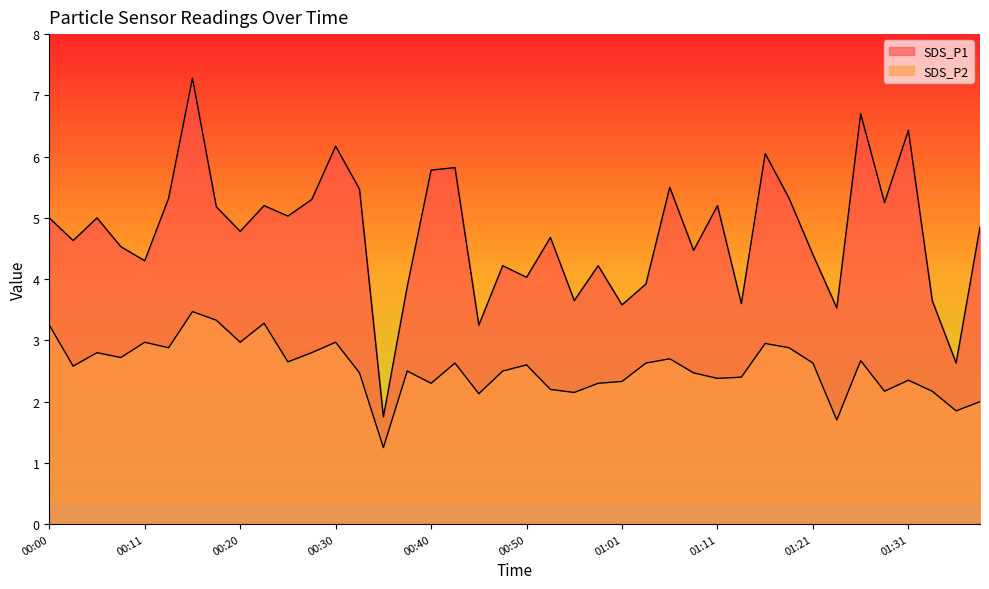

What is the total value across all series at 00:58?

6.5